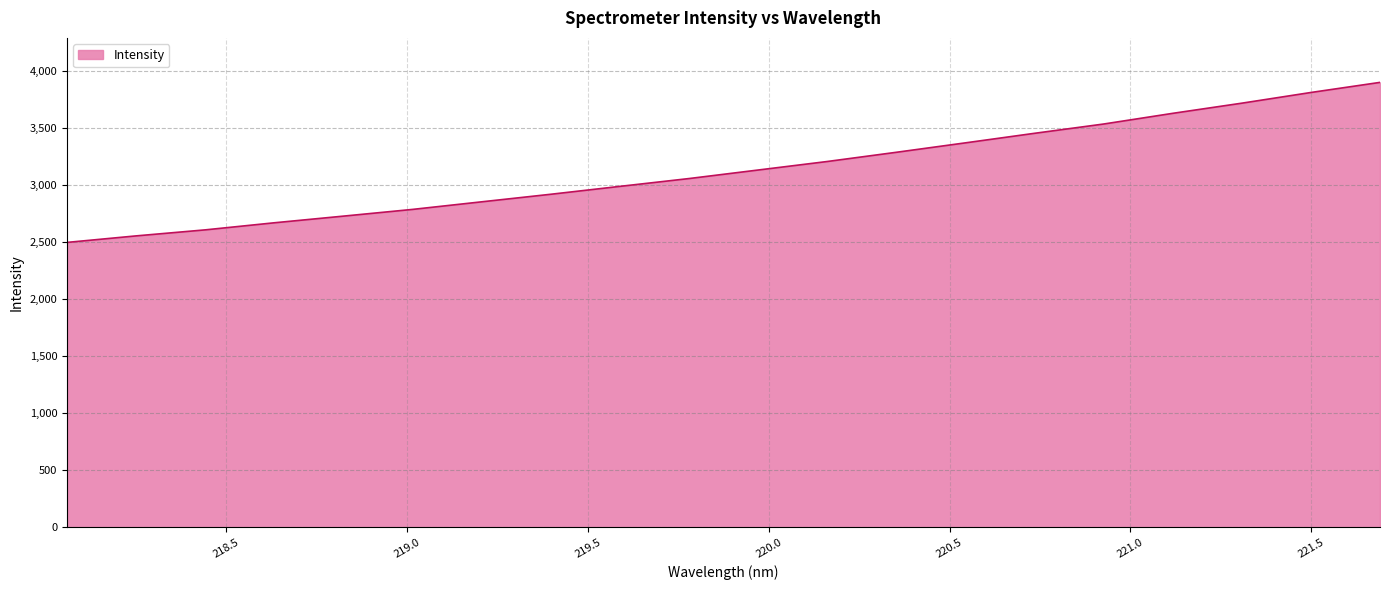

What is the greatest value displayed?

3902.4